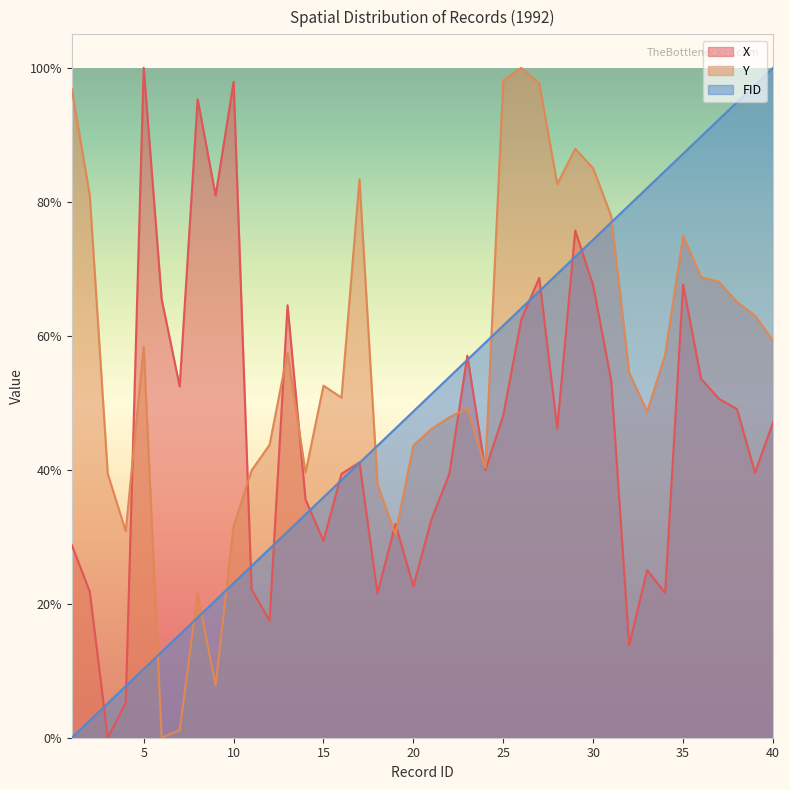

What value does the Y series have at 31?

0.8